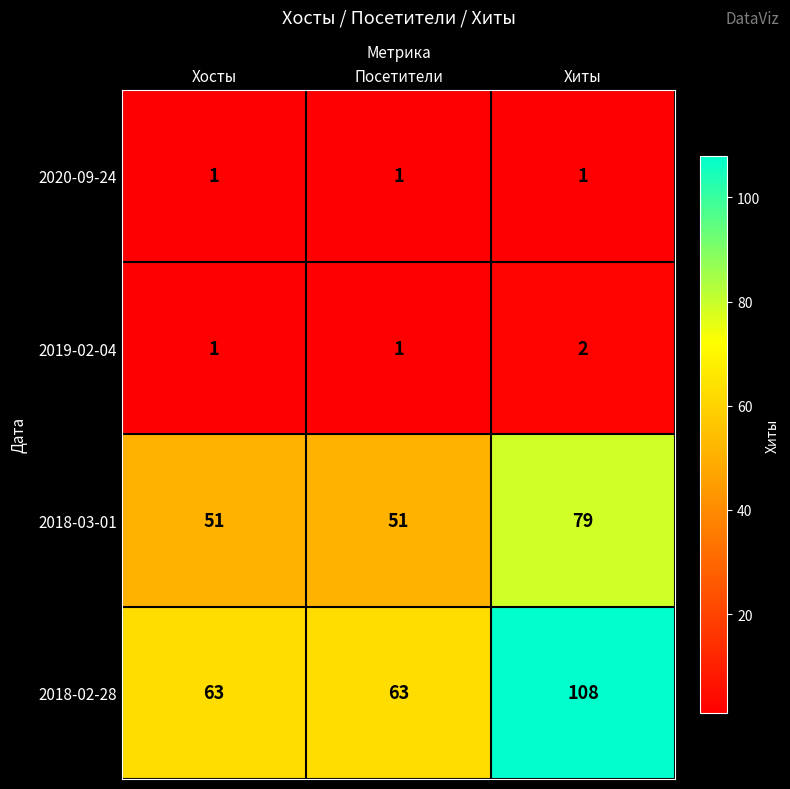

List the series in order of their peak value, lowest first.

2020-09-24, 2019-02-04, 2018-03-01, 2018-02-28